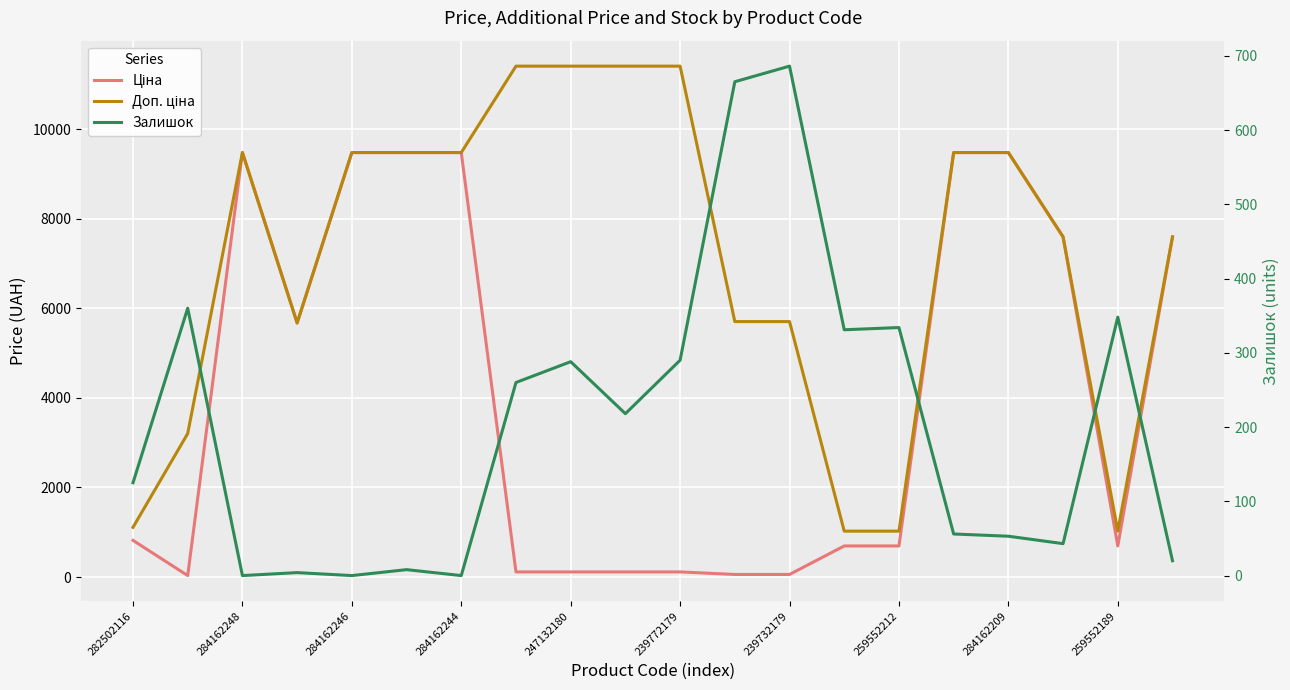

True or false: Ціна and Доп. ціна cross at least once.

False